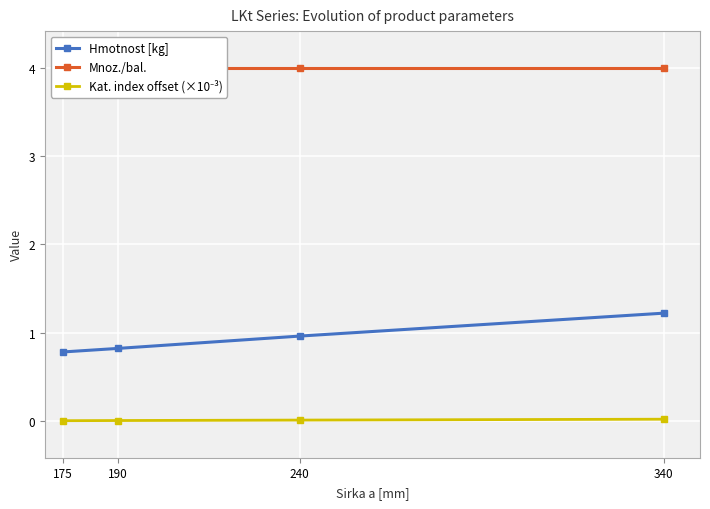

Reading right to left, list all the values displayed in this chart.

Hmotnost [kg]: 340=1.2	240=1.0	190=0.8	175=0.8
Mnoz./bal.: 340=4.0	240=4.0	190=4.0	175=4.0
Kat. index offset (×10⁻³): 340=0.0	240=0.0	190=0.0	175=0.0